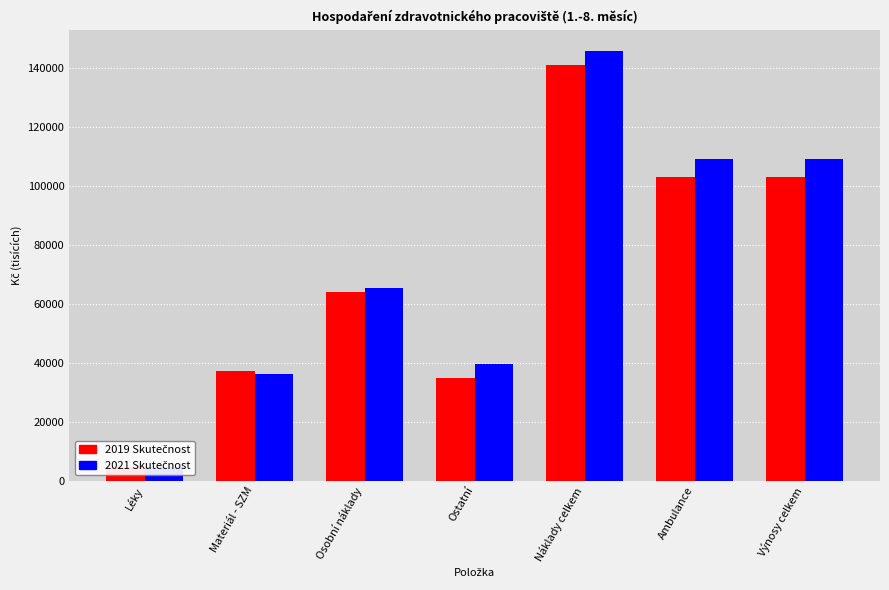

Reading left to right, extract all data points from this chart.

2019 Skutečnost: Léky=4804.2	Materiál - SZM=37168.7	Osobní náklady=64041.2	Ostatní=34892.4	Náklady celkem=140906.5	Ambulance=102933.8	Výnosy celkem=102933.8
2021 Skutečnost: Léky=4650.9	Materiál - SZM=36217.9	Osobní náklady=65220.9	Ostatní=39480.1	Náklady celkem=145569.8	Ambulance=109180.0	Výnosy celkem=109180.0